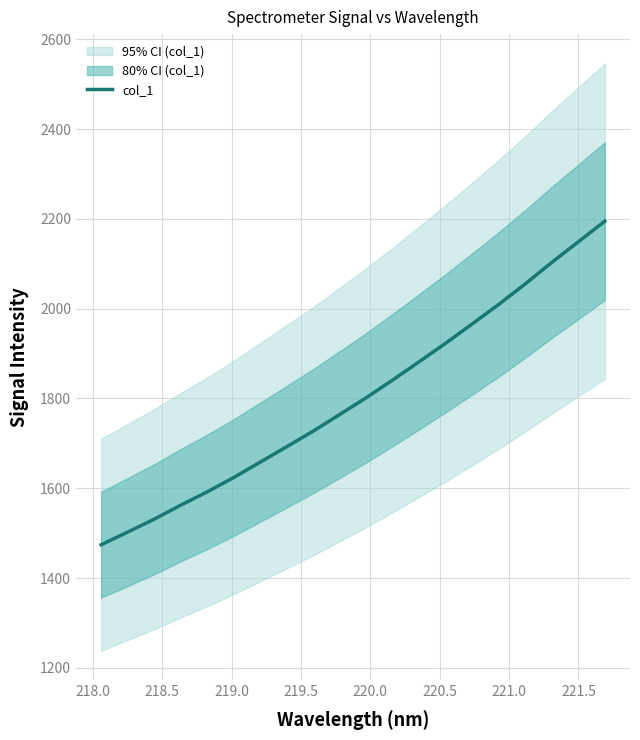

What is the minimum value for col_1?

1474.4